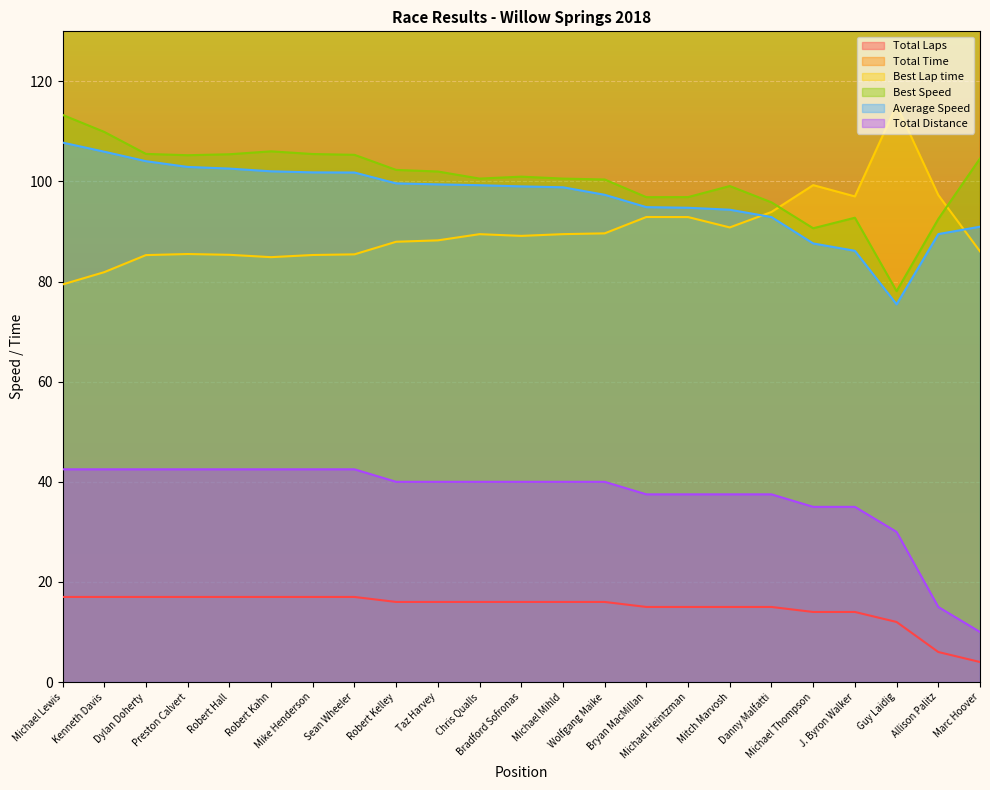

What is the value of the Average Speed point at the 22nd from the left?

89.5